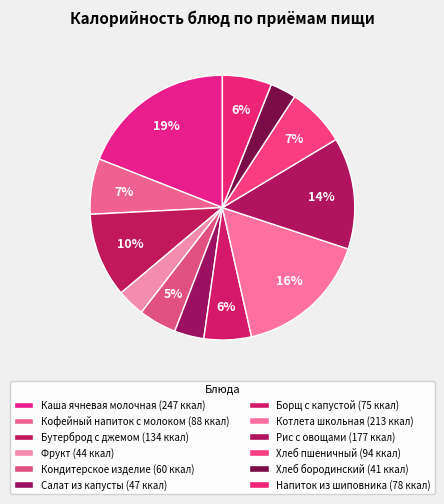

How many slices are in this pie chart?

12